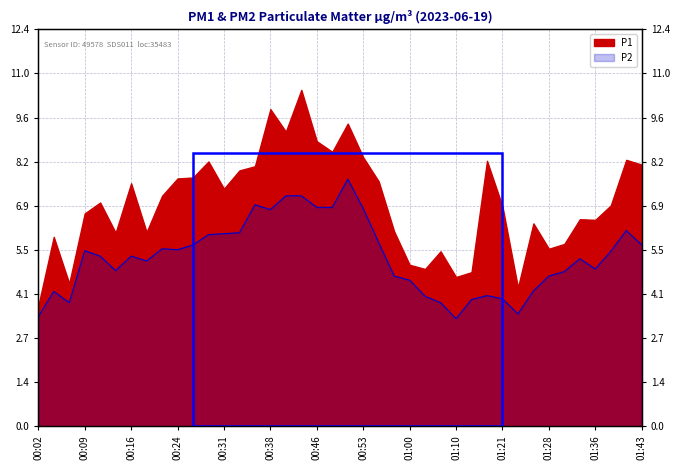

Where is the data nearest to the value 5?

01:36